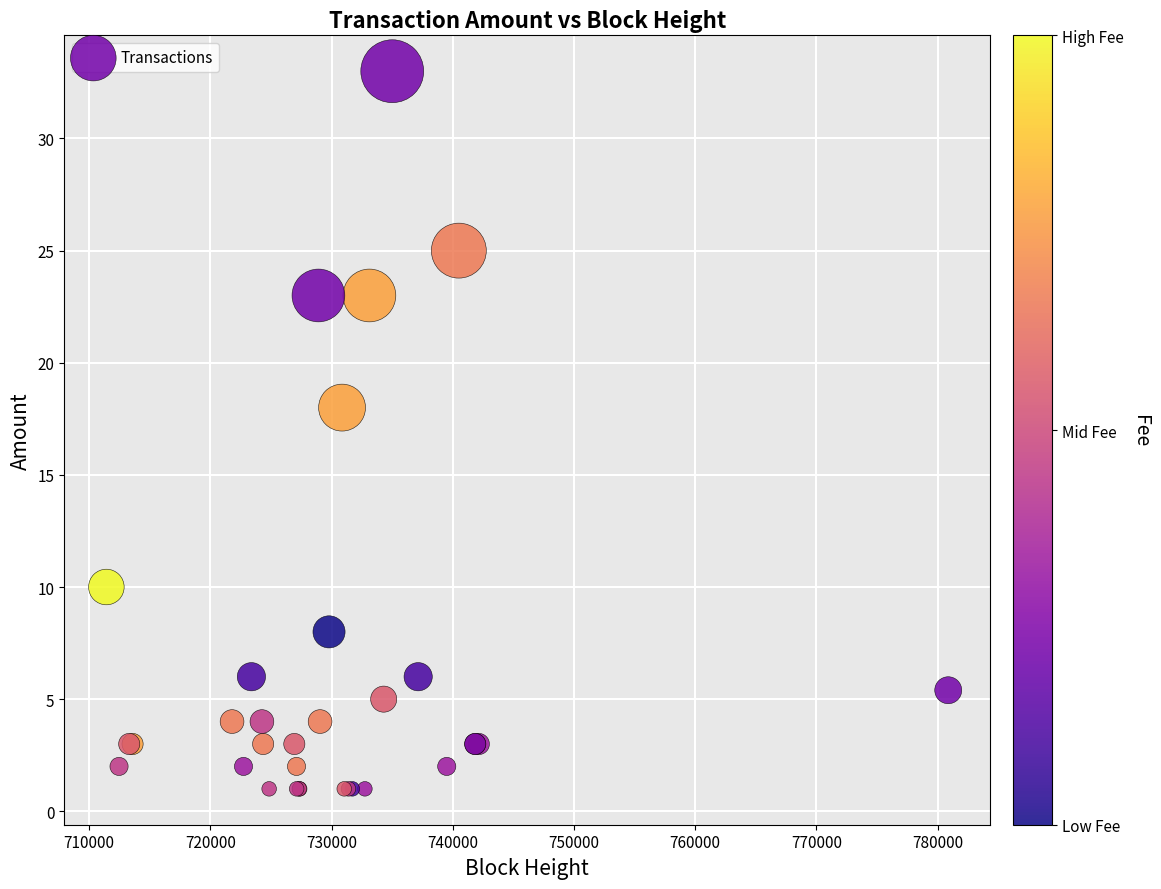

What Y value in the scatter plot is closest to 17?

18.0